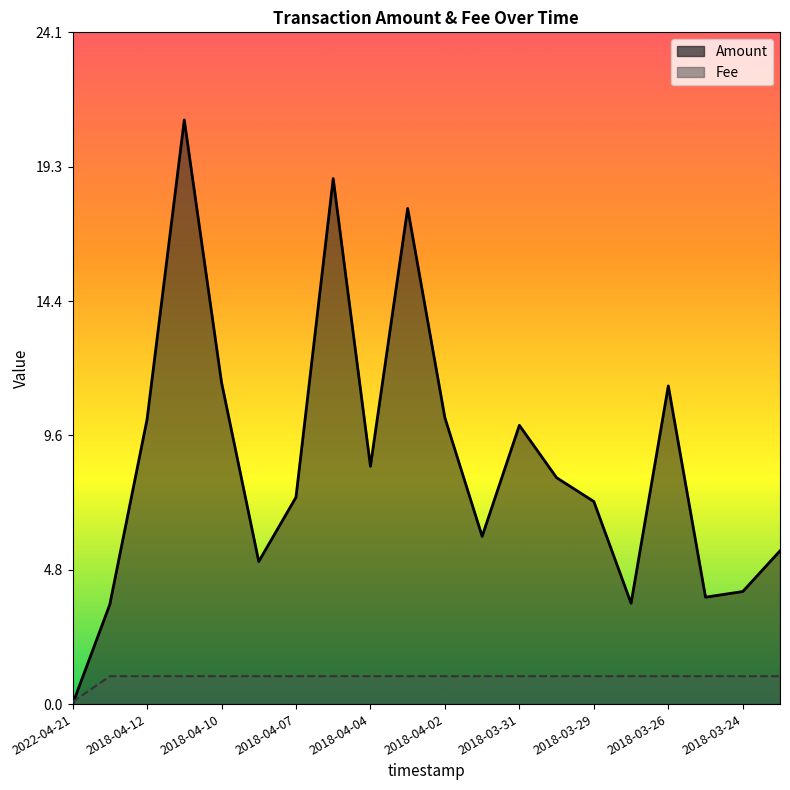

What is the difference between the highest and lowest values at 2018-04-05?

17.8